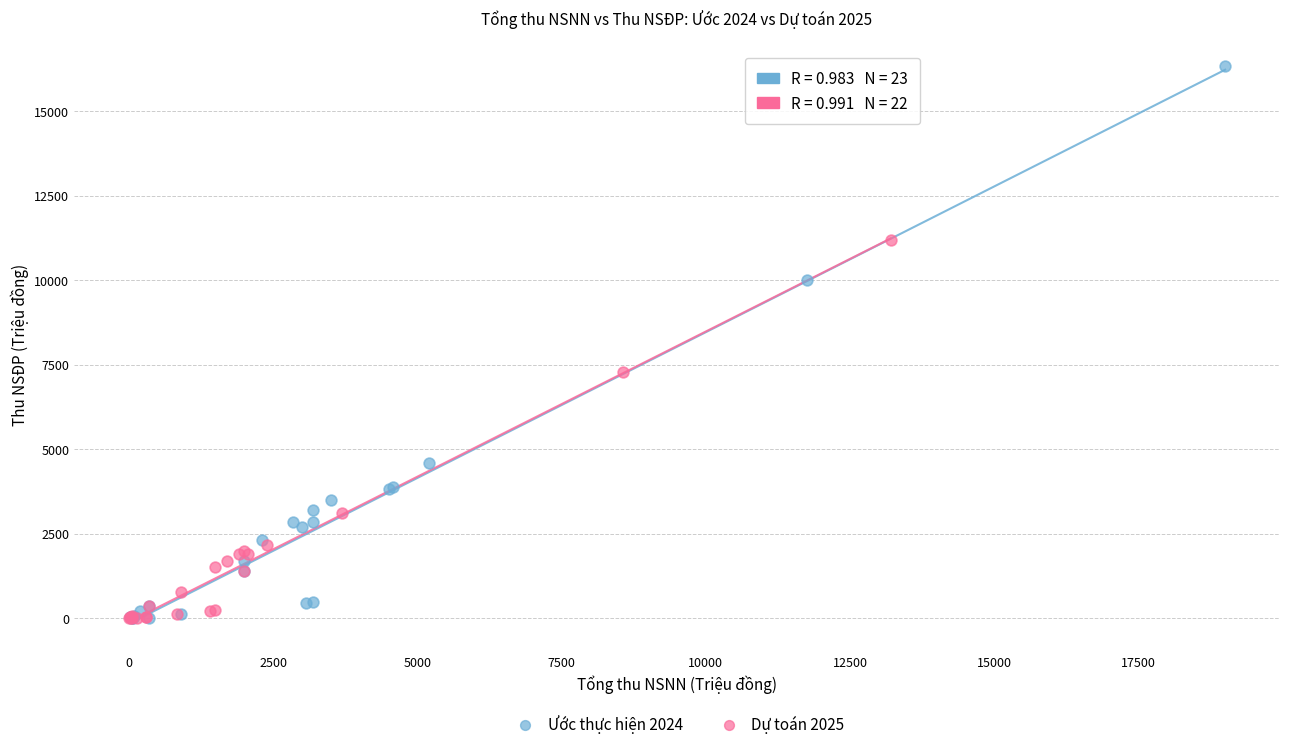

Which series has the largest Y range (max minus min)?

Ước thực hiện 2024